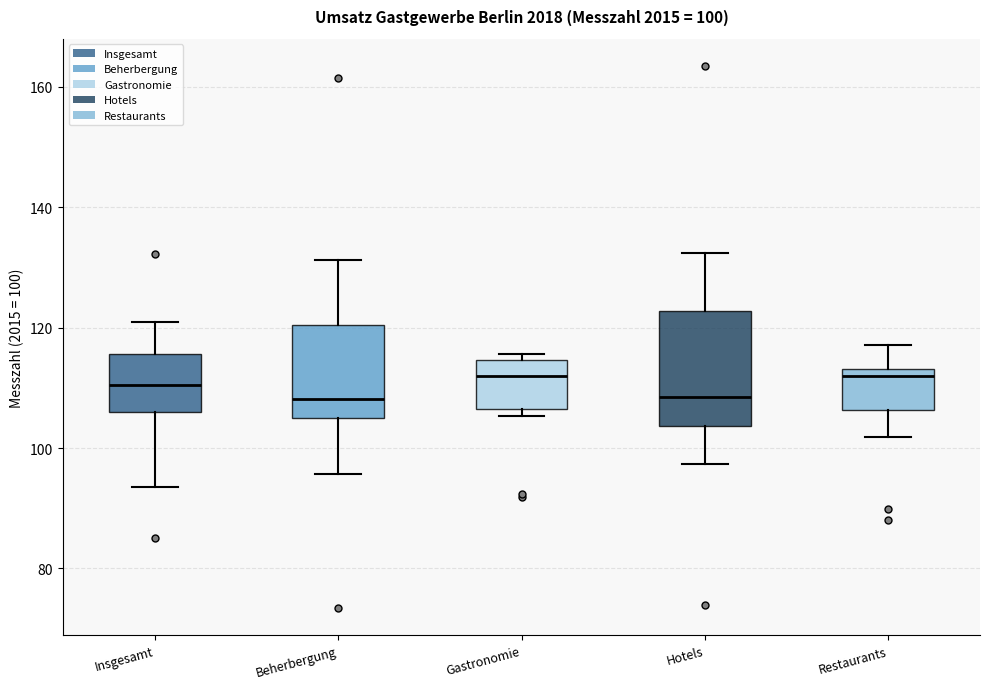

Comparing the boxes themselves (not the whiskers), which one is the tallest?

Hotels